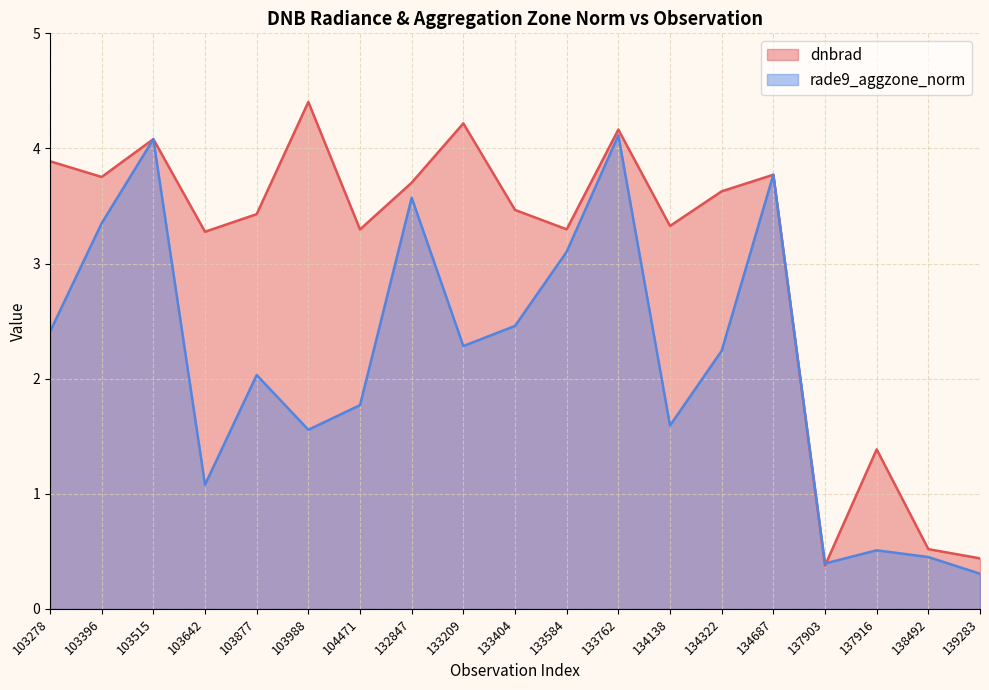

What is the total value across all series at 134322?

5.9